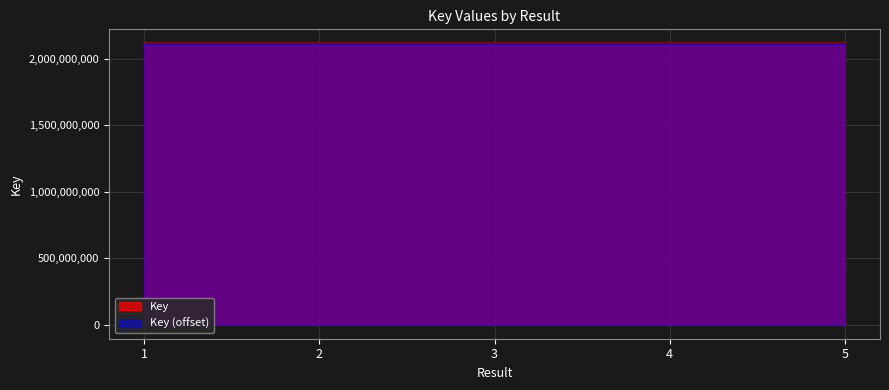

Reading left to right, list all the values displayed in this chart.

1=2117947277	2=2117940805	3=2117945646	4=2117939949	5=2117940617